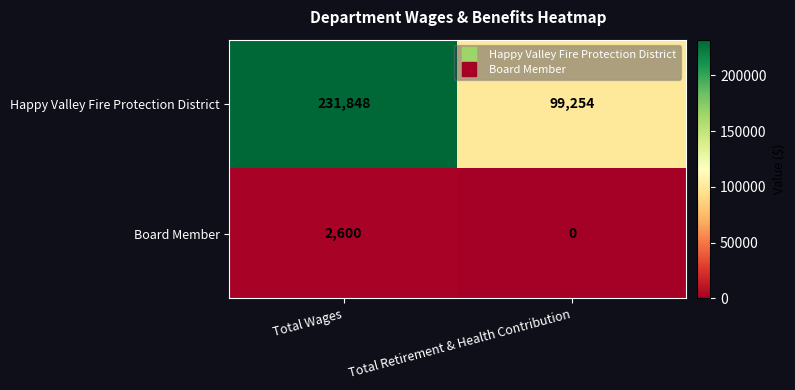

At which category is the sum across all series the highest?

Total Wages